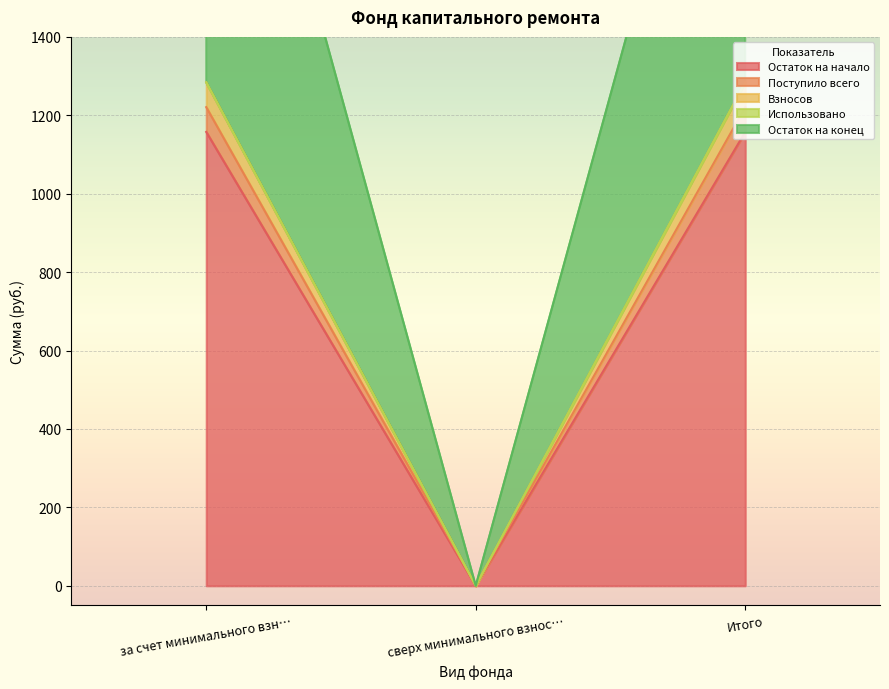

Where is Остаток на начало nearest to the value 578?

сверх минимального взнос…